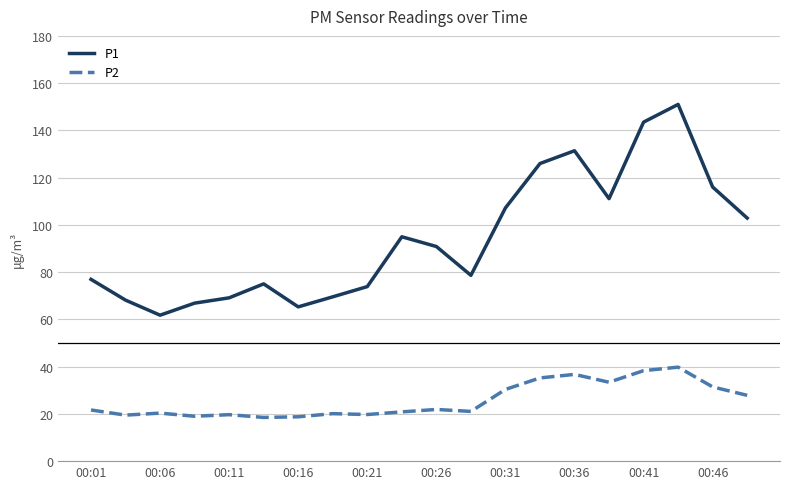

What is the highest value of the P2 series?

39.8